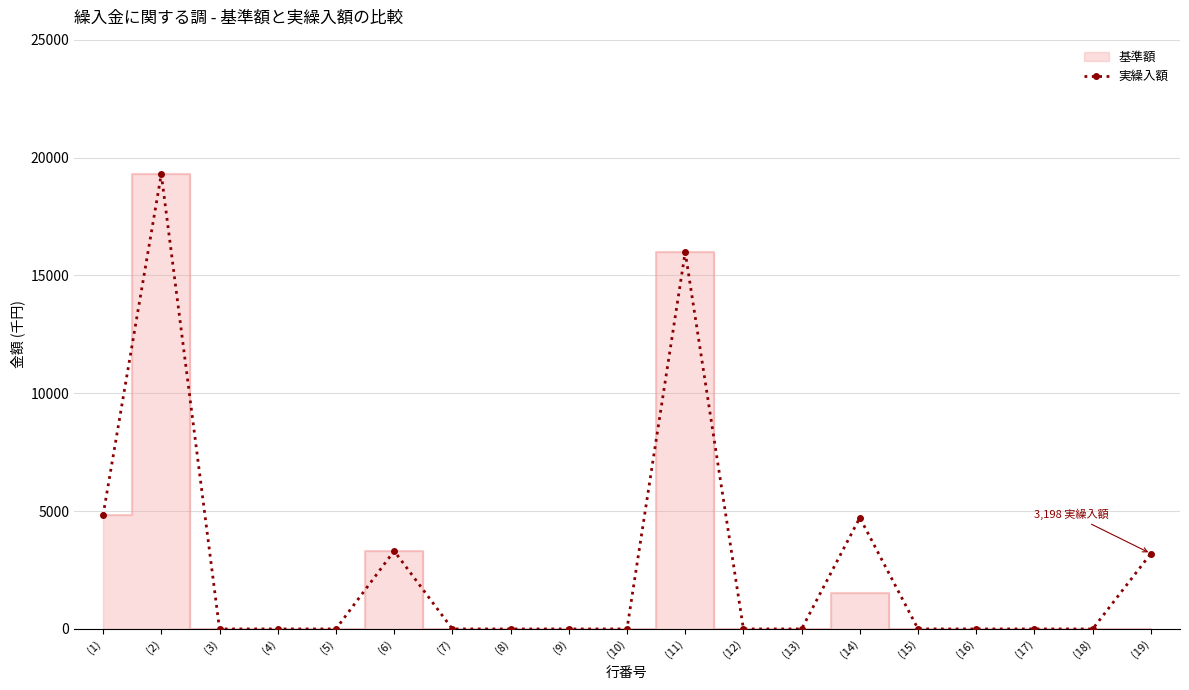

True or false: 実繰入額 has more than 0 interior local peaks.

True